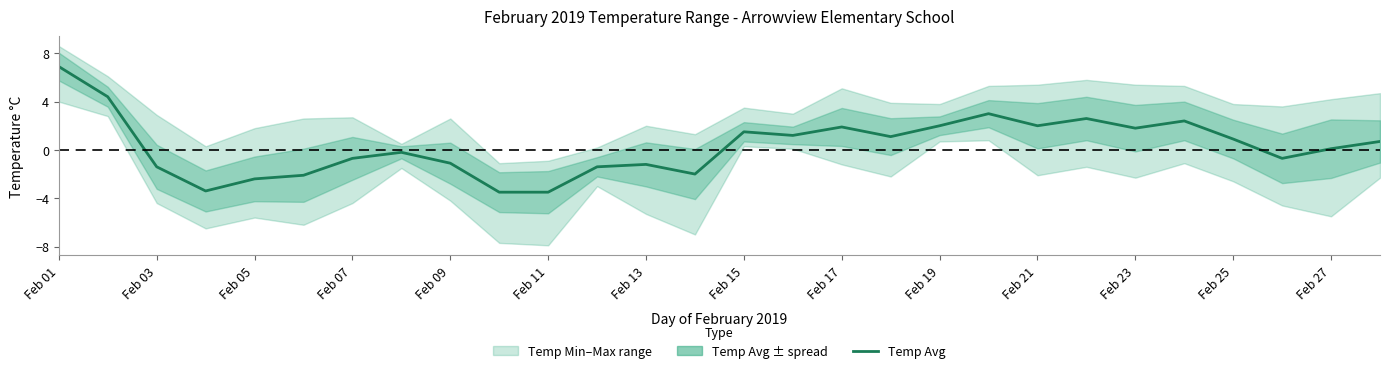

At which category does the chart reach its peak across all series?

Feb 01